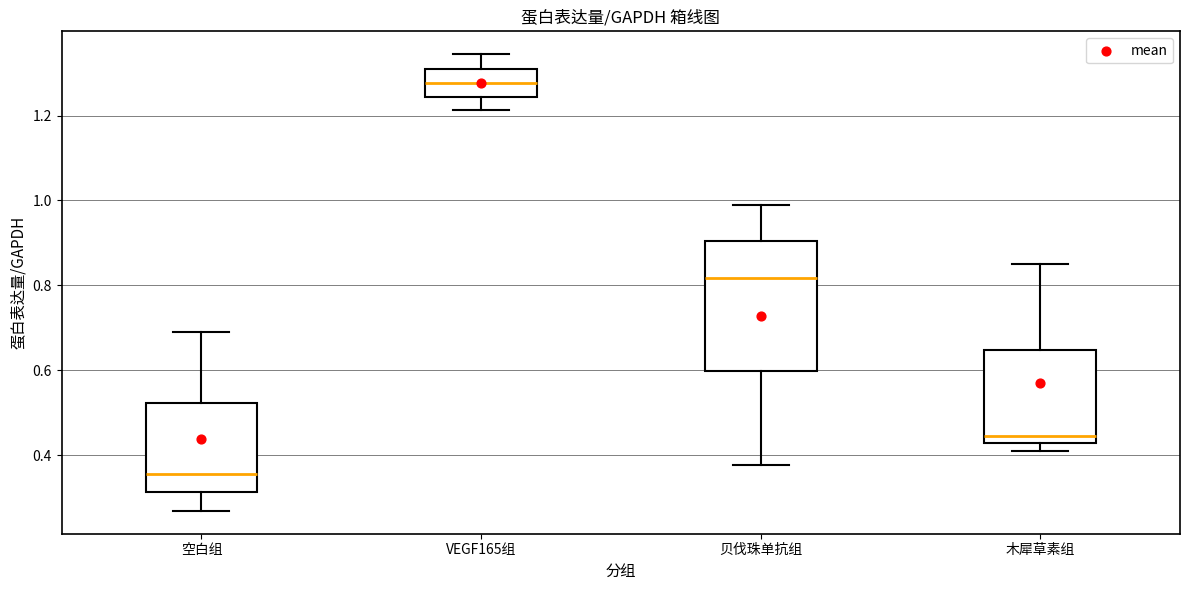

Reading left to right, read every box against the y-axis: the position of its median line, the range the box covers, and the ends of its whiskers. The values are not printed on the chart, so give them approximately, as read against the axis.

空白组: median 0.36, box 0.32 to 0.52, whiskers 0.26 to 0.70
VEGF165组: median 1.28, box 1.24 to 1.32, whiskers 1.22 to 1.34
贝伐珠单抗组: median 0.82, box 0.60 to 0.90, whiskers 0.38 to 0.98
木犀草素组: median 0.44, box 0.42 to 0.64, whiskers 0.42 (just below the box's lower edge) to 0.86